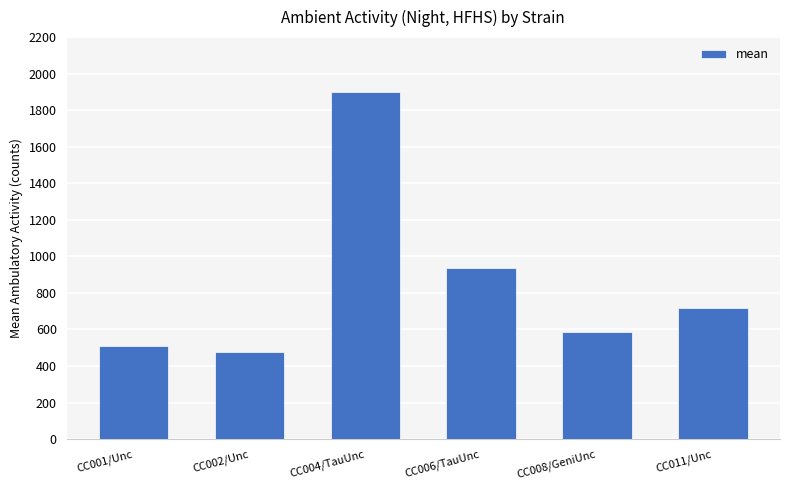

At which label does the data first exceed 718?

CC004/TauUnc